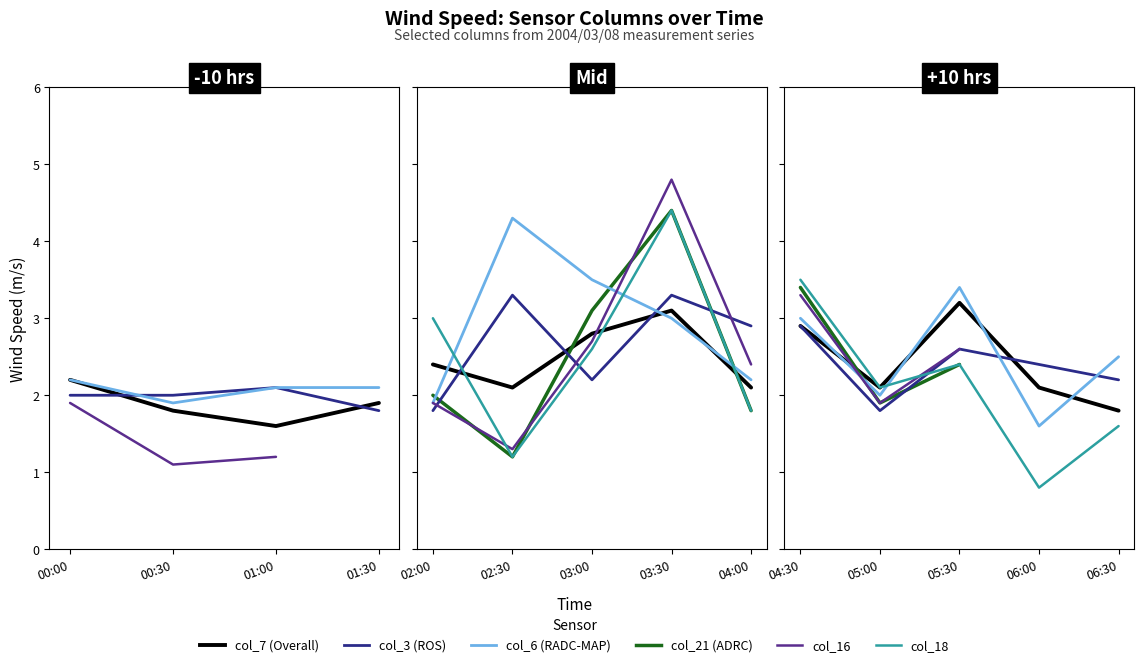

Between 04:30 and 06:30, which series saw the biggest shift?

col_21